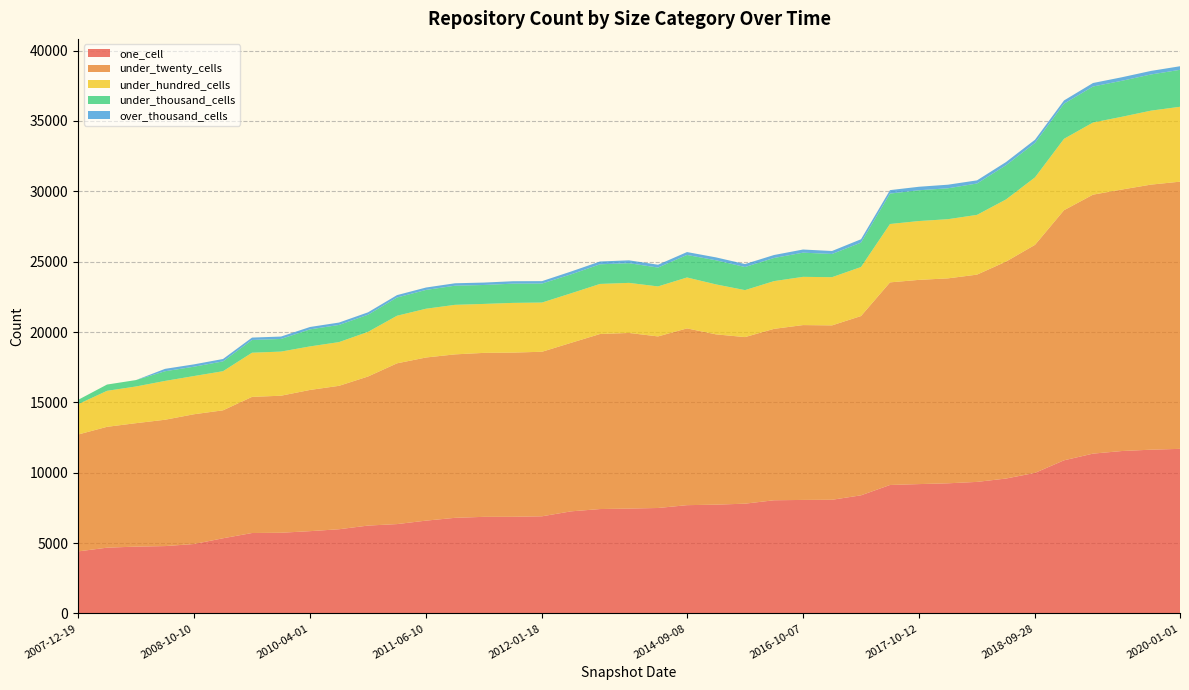

Reading left to right, transcribe all the data shown in this chart.

one_cell: 4412	4677	4753	4790	4937	5346	5719	5738	5851	5987	6247	6353	6599	6798	6868	6872	6907	7258	7422	7456	7497	7698	7734	7804	8046	8070	8081	8397	9132	9195	9251	9351	9590	9992	10885	11360	11545	11640	11699
under_twenty_cells: 8304	8587	8771	8977	9221	9091	9672	9737	10034	10190	10592	11423	11591	11614	11651	11666	11691	11973	12437	12478	12191	12560	12100	11836	12179	12423	12391	12738	14396	14511	14562	14727	15414	16202	17770	18400	18581	18834	18984
under_hundred_cells: 2152	2558	2607	2758	2715	2779	3139	3135	3093	3107	3172	3381	3465	3520	3478	3532	3497	3519	3558	3558	3552	3617	3549	3337	3392	3427	3424	3484	4147	4181	4205	4246	4416	4794	5072	5127	5169	5256	5321
under_thousand_cells: 309	446	456	688	663	698	905	898	1210	1219	1218	1295	1336	1360	1346	1367	1350	1346	1394	1400	1340	1601	1714	1642	1644	1719	1650	1733	2161	2186	2195	2229	2431	2447	2497	2558	2559	2571	2626
over_thousand_cells: 0	0	0	170	167	170	170	170	170	170	171	171	171	172	171	172	171	202	201	202	202	206	206	211	211	223	211	240	247	249	255	223	225	229	230	248	250	252	254